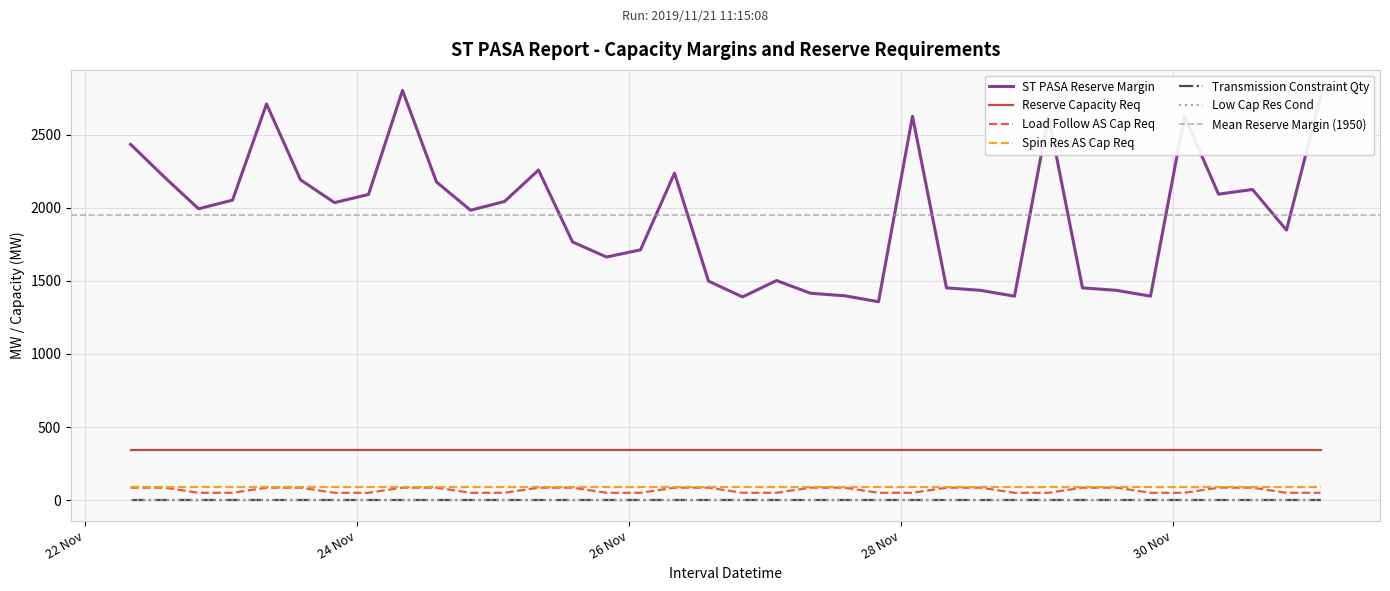

What is the total value across all series at 2019/11/30 08:00?

2608